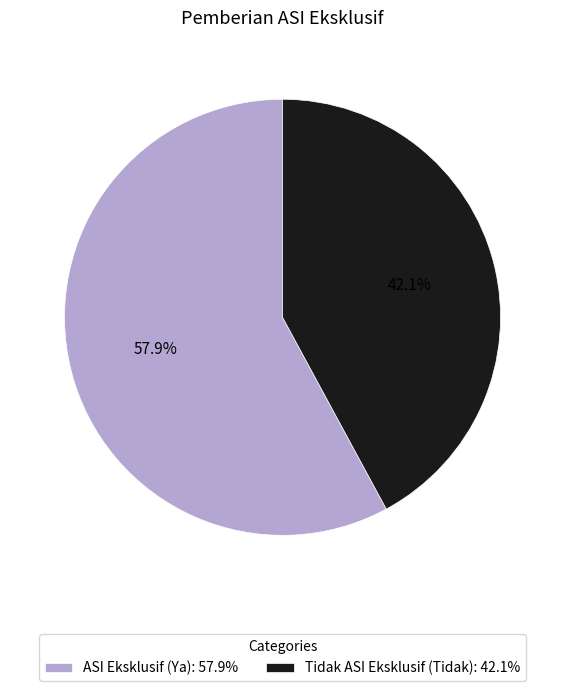

Is it true that Tidak ASI Eksklusif (Tidak) is 42% of the pie?

True